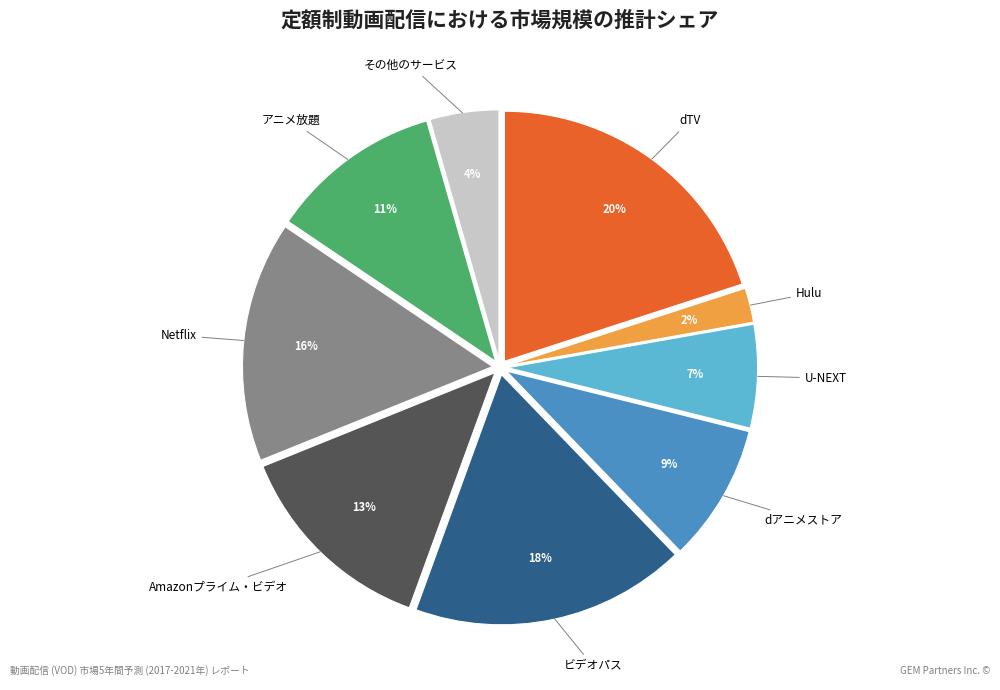

Is there any slice that represents more than half of the pie?

No